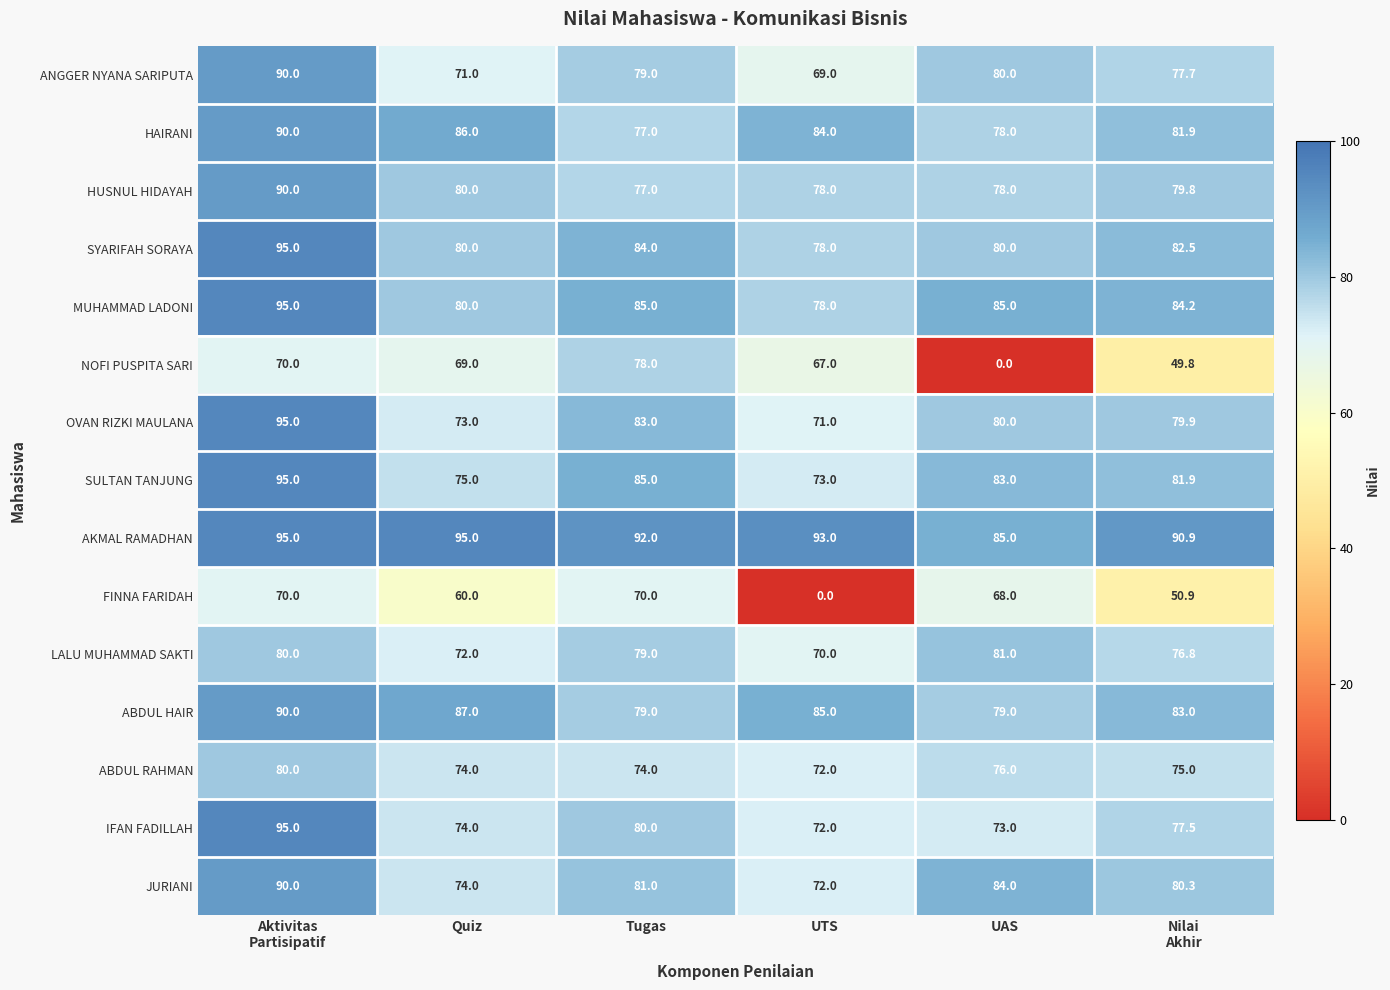

What is the total value across all series at Aktivitas
Partisipatif?

1320.0